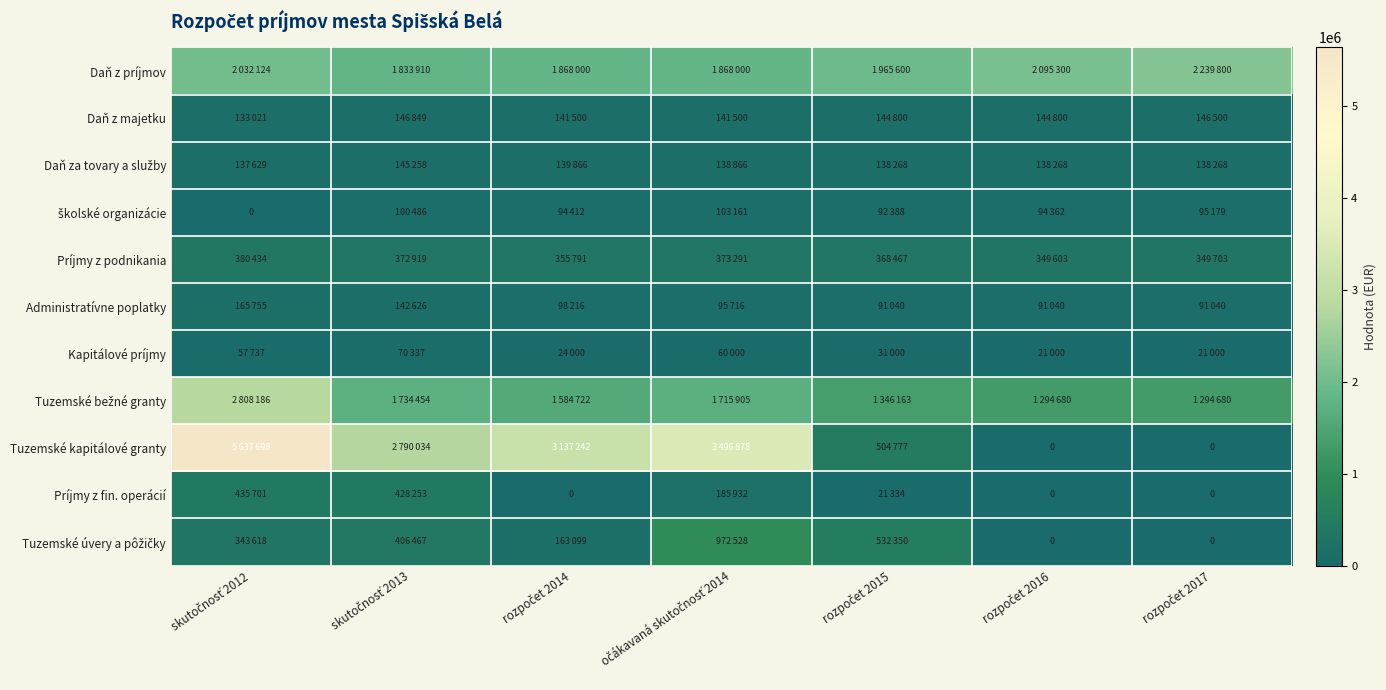

Between skutočnosť 2012 and rozpočet 2014, which series saw the biggest shift?

Tuzemské kapitálové granty